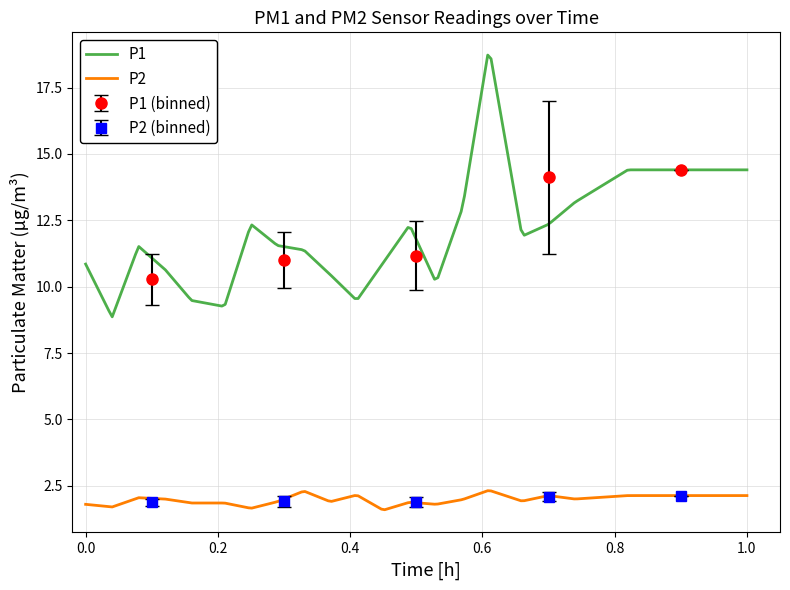

Rank the series by their average value, from highest to lowest.

P1, P2